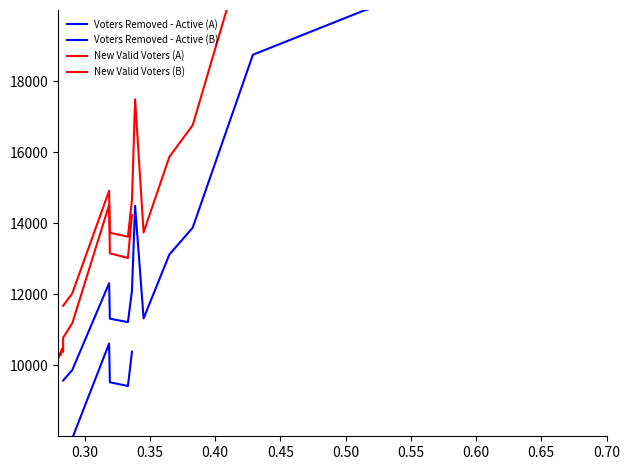

Which series has the largest total across all categories?

New Valid Voters (B)